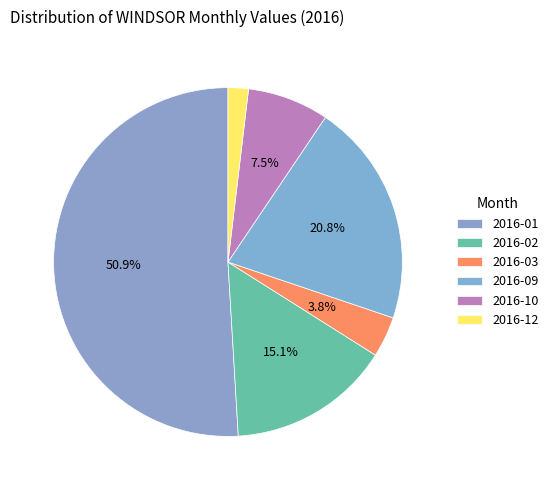

Which category has the smallest portion of the pie?

2016-12